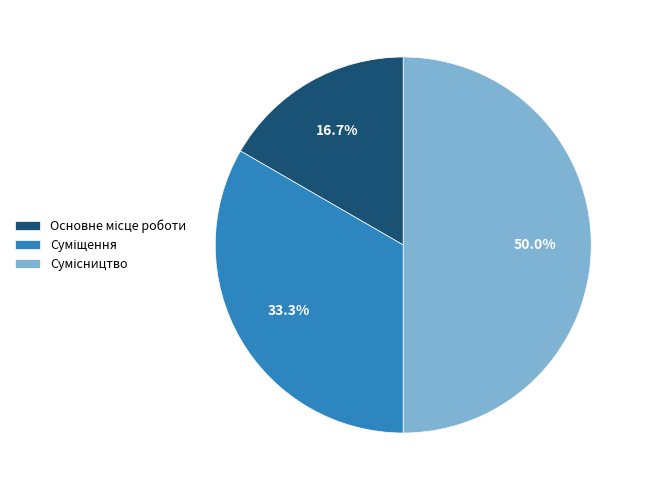

How many slices are in this pie chart?

3